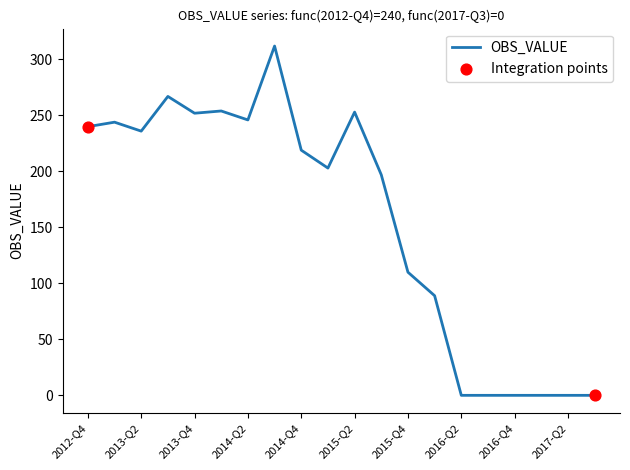

What is the difference between the maximum and minimum values?

312